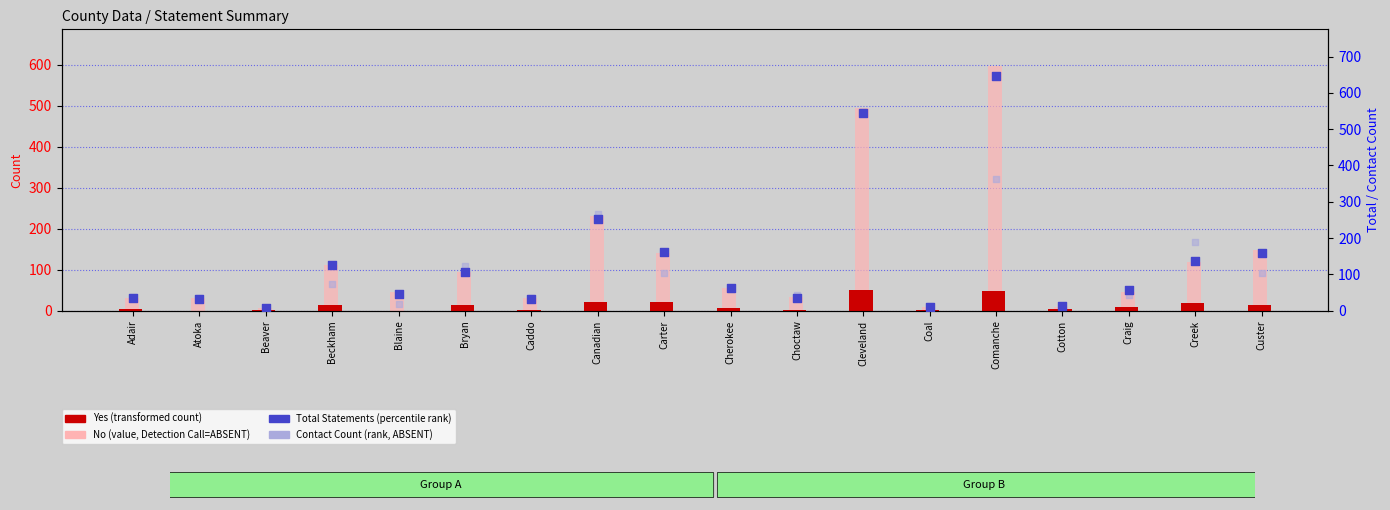

Which series contains the lowest Y value?

Yes (transformed count)